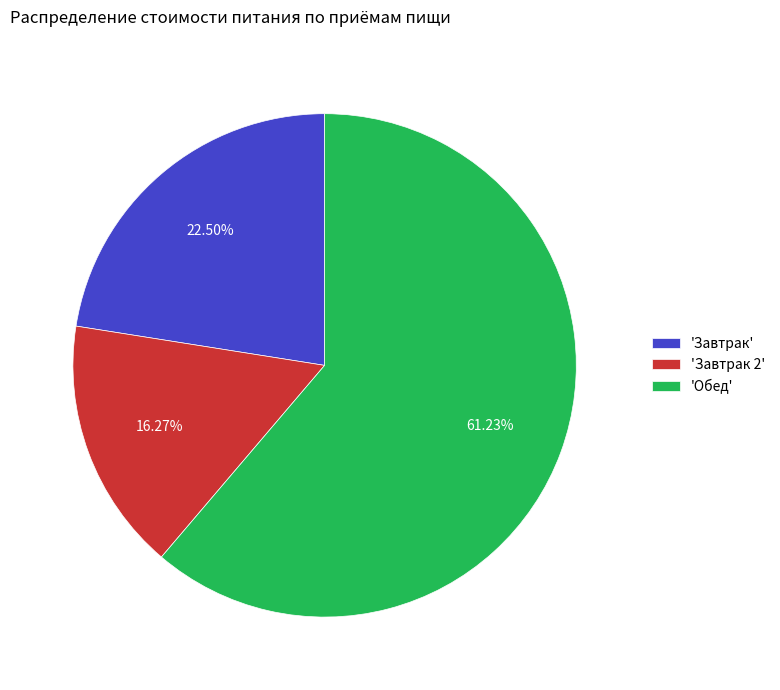

Count the number of slices in the pie.

3